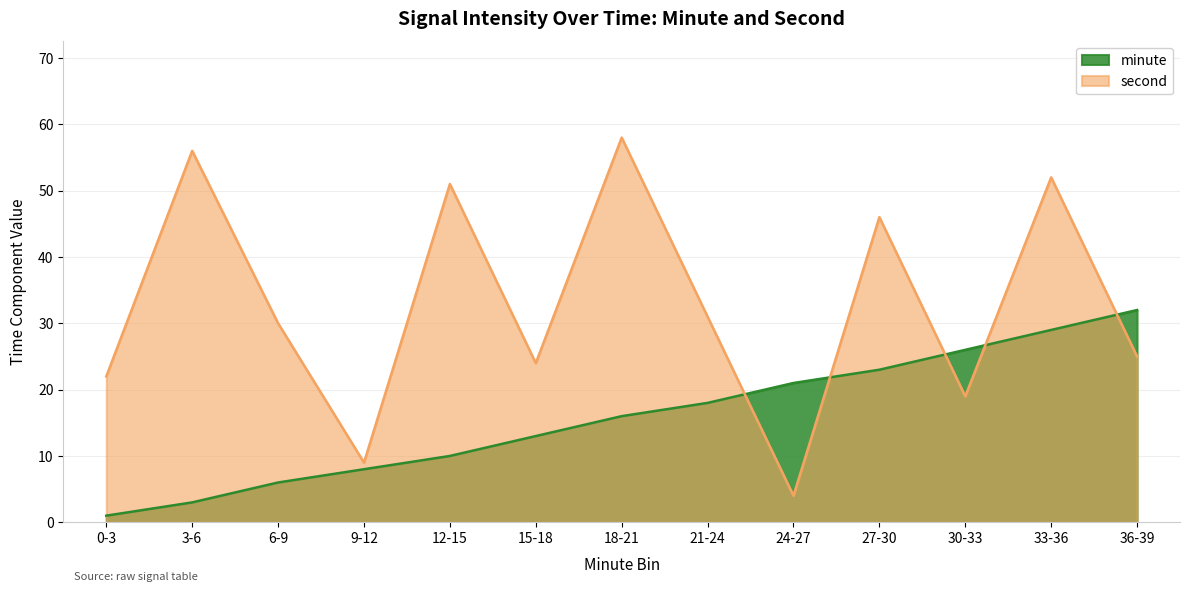

Count the number of data series in this chart.

2